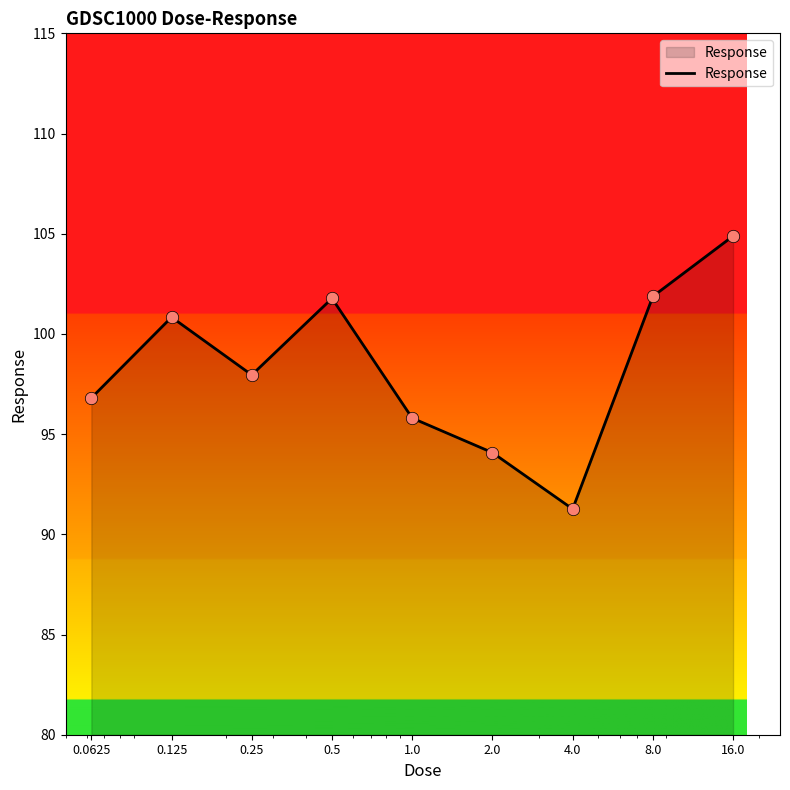

What is the minimum value shown in the chart?

91.3